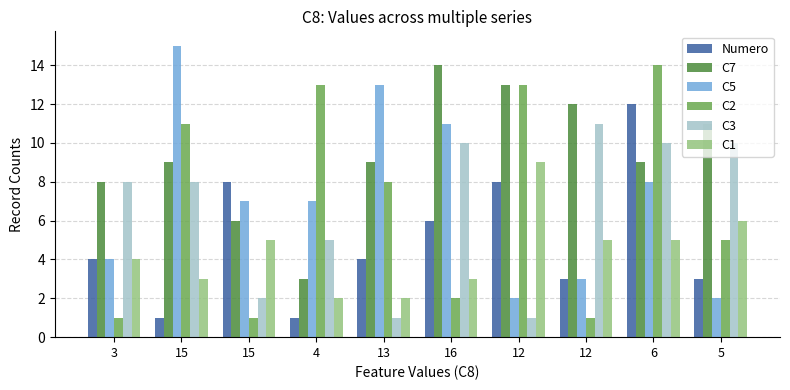

What is the approximate value of C7 at 6, to the nearest 5?

10